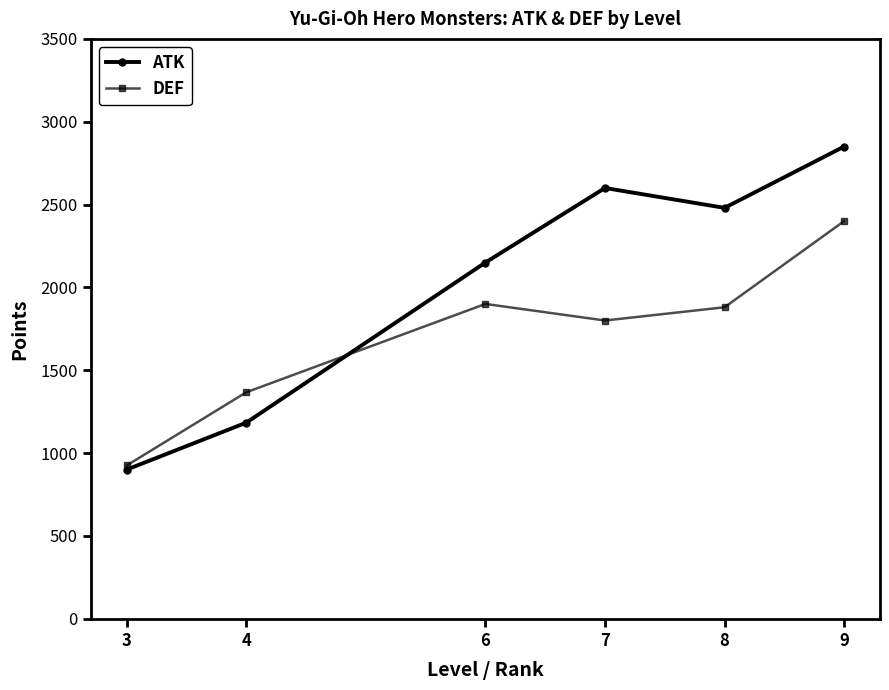

At which category is the sum across all series the highest?

9